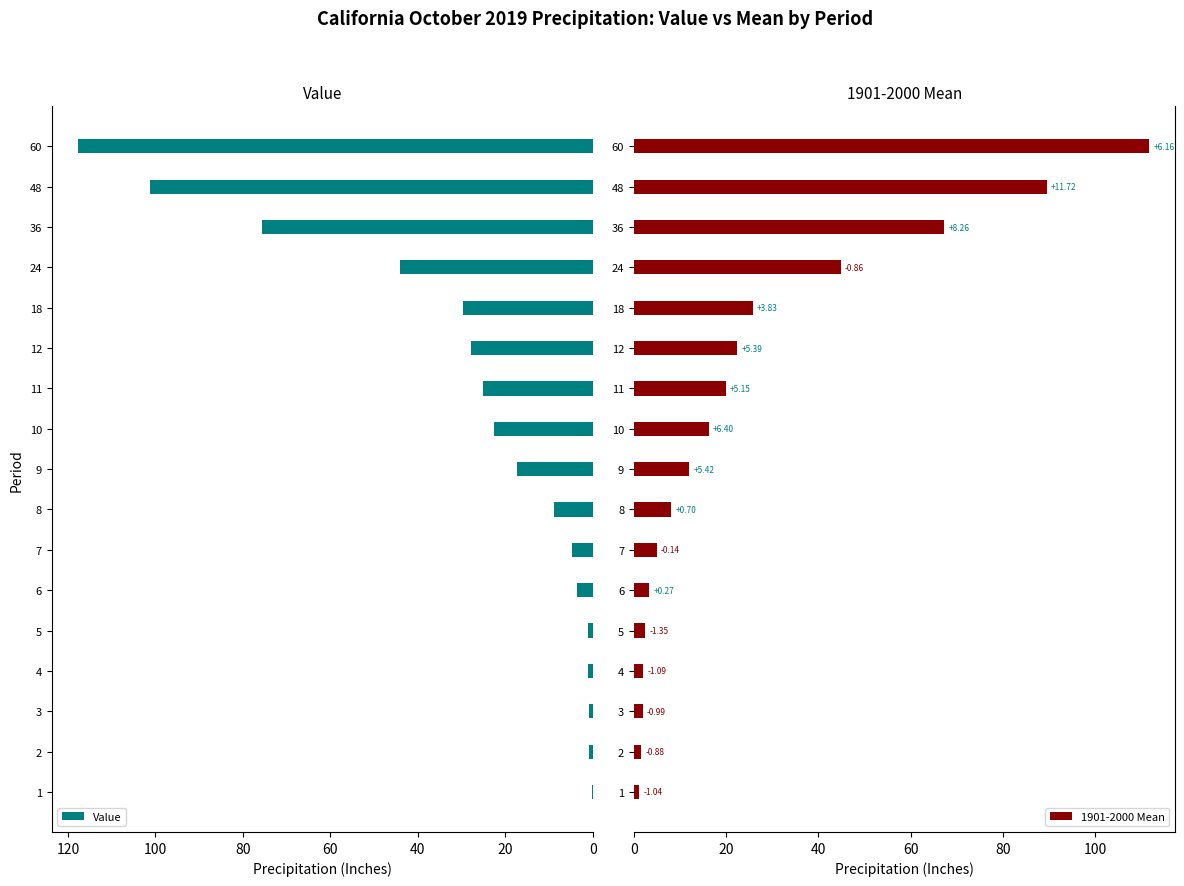

What is the sum of all 1901-2000 Mean values?

435.2